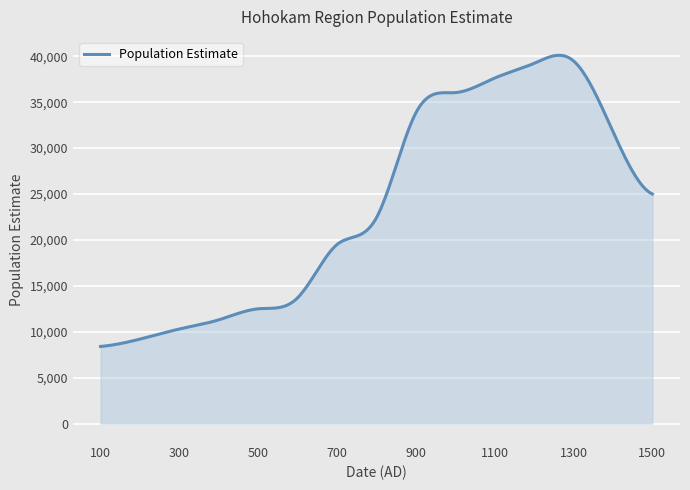

Count the number of categories in the chart.

300